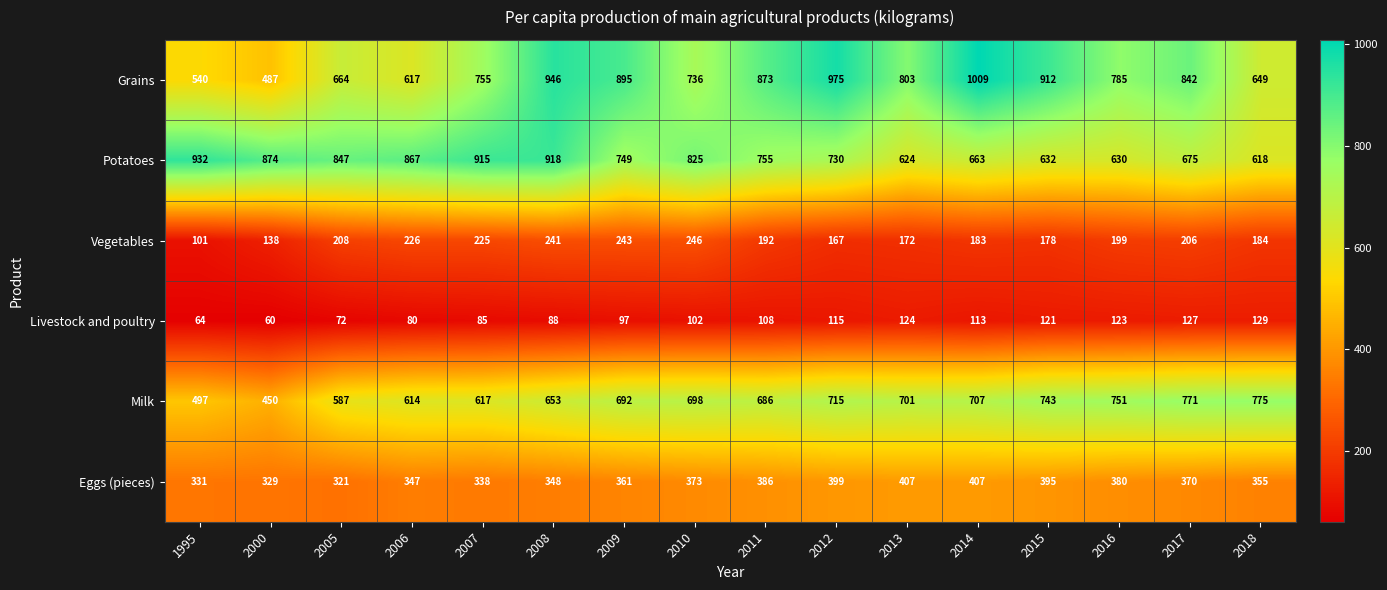

How many series are shown in this chart?

6